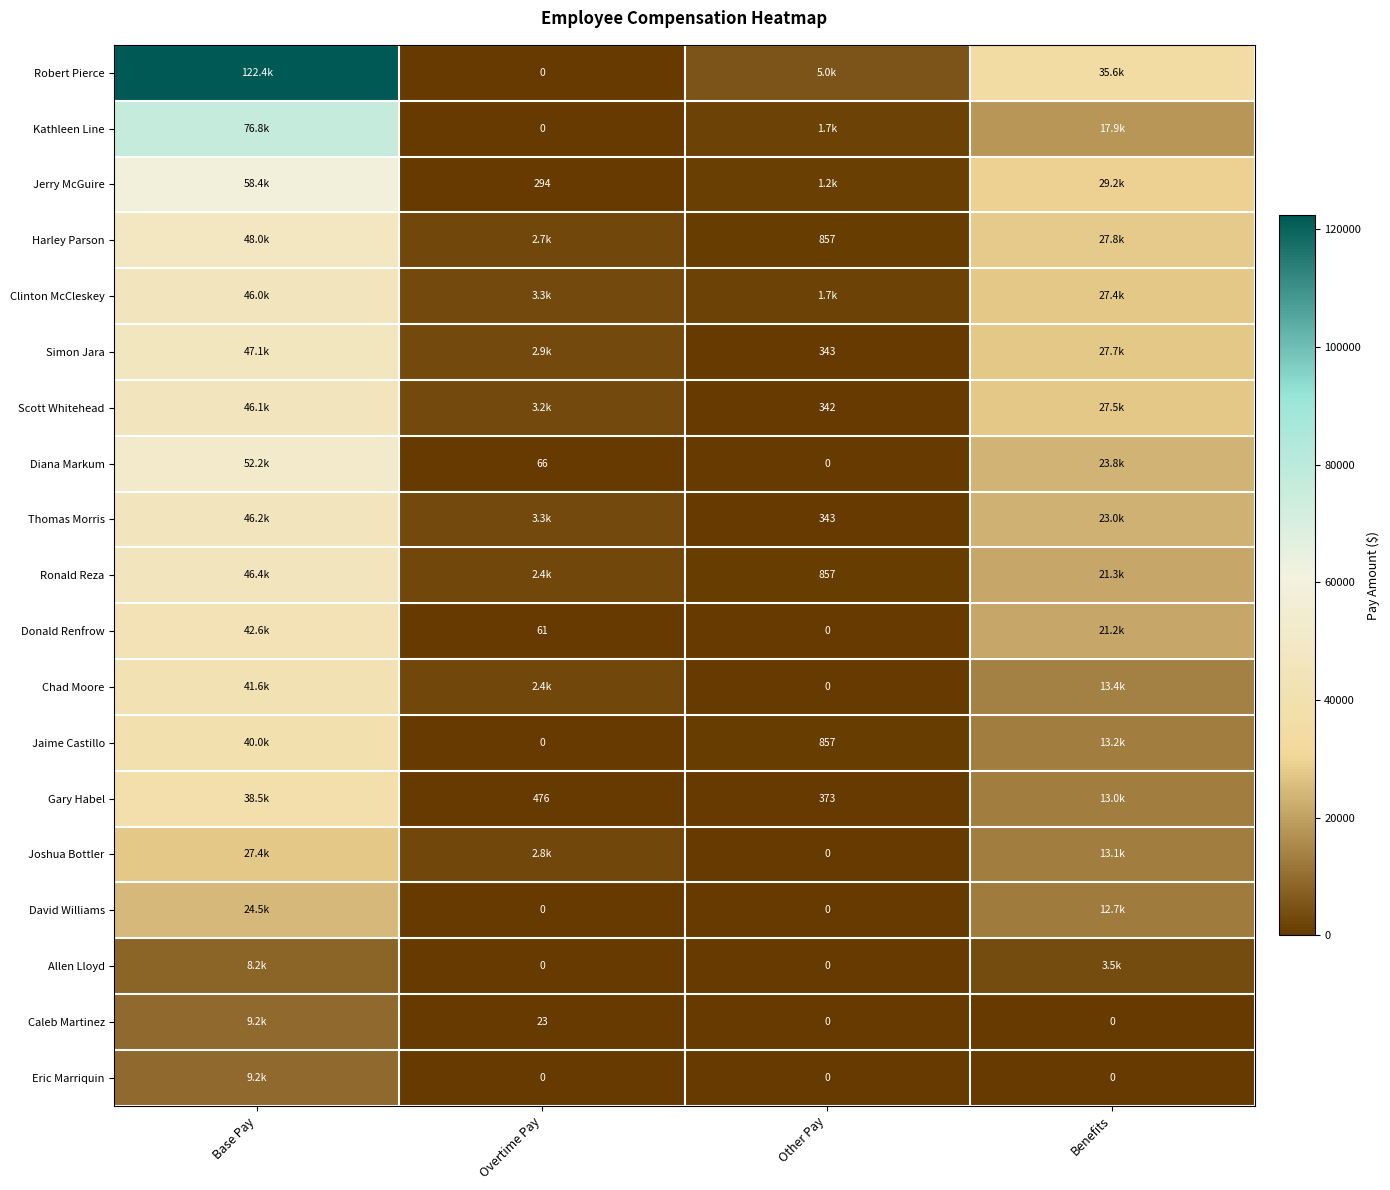

What is the sum of all Allen Lloyd values?

11732.1